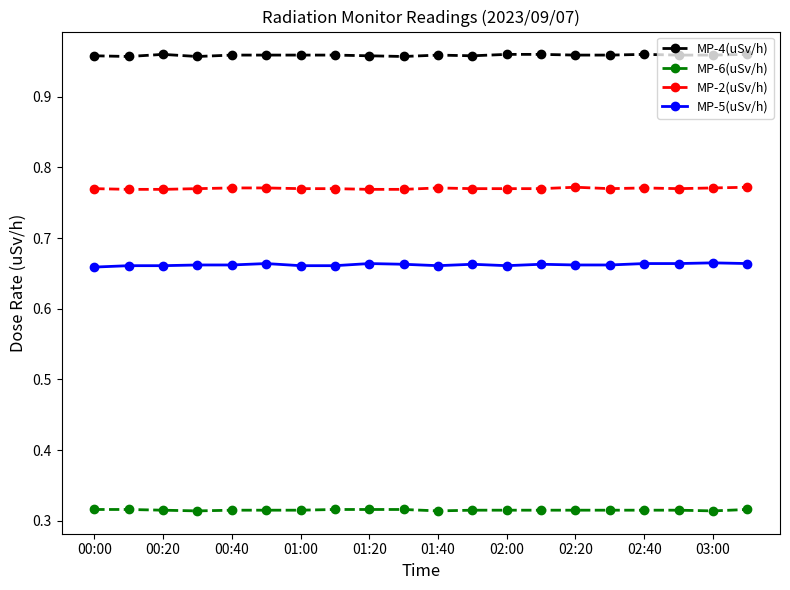

Which series has the largest total across all categories?

MP-4(uSv/h)